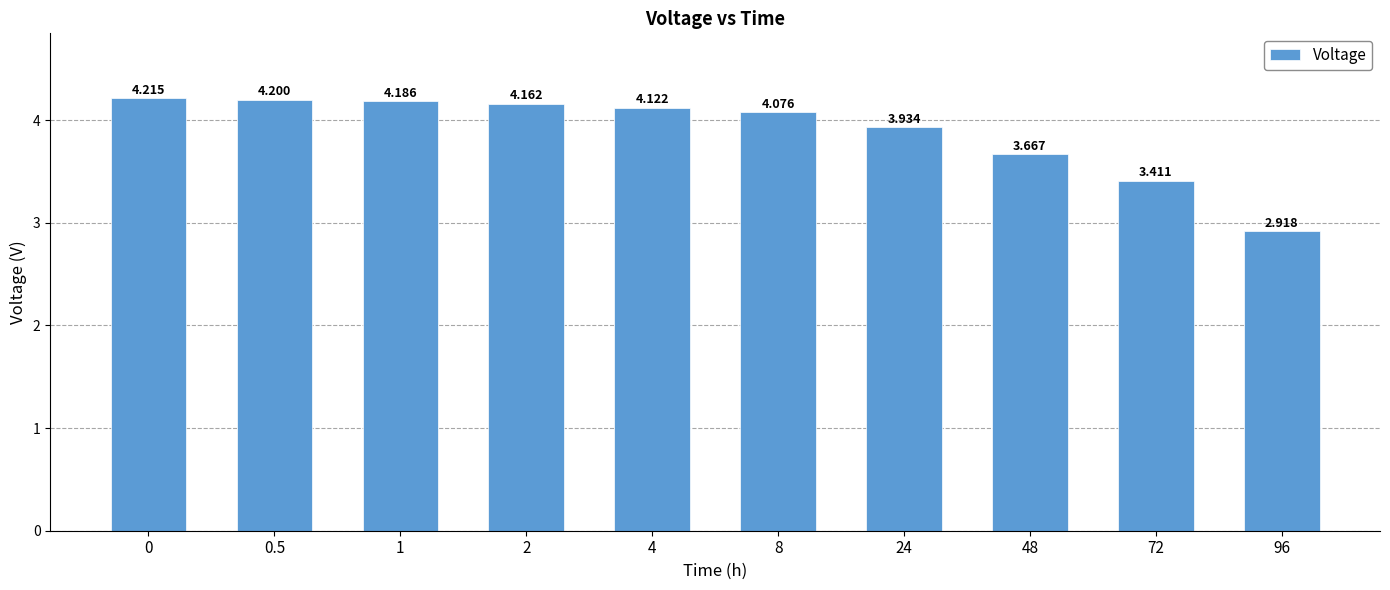

How many bars are there in total?

10